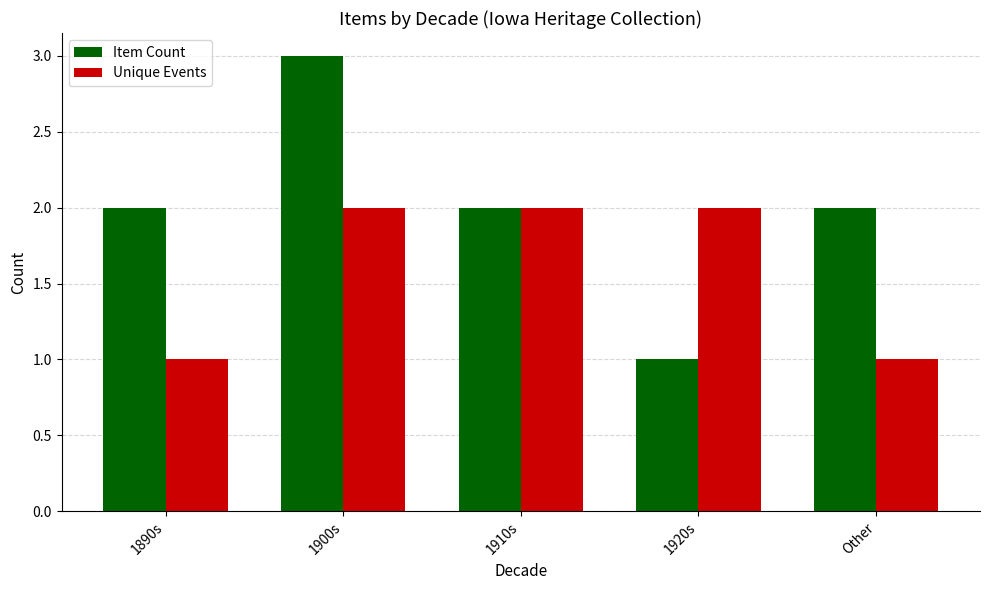

Count the Unique Events values in the range 1 to 2.

5